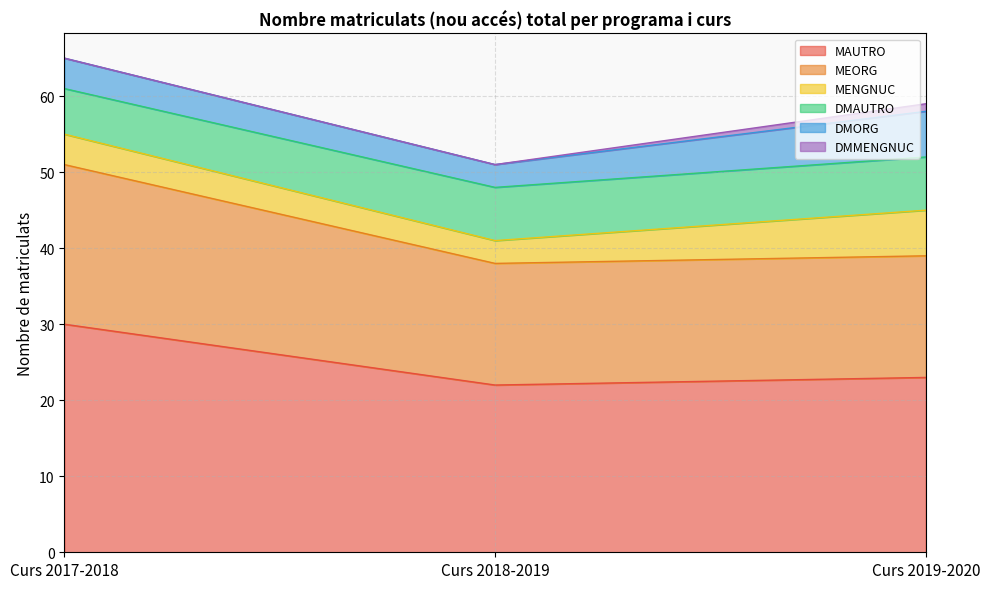

Reading left to right, extract all data points from this chart.

MAUTRO: 30	22	23
MEORG: 21	16	16
MENGNUC: 4	3	6
DMAUTRO: 6	7	7
DMORG: 4	3	6
DMMENGNUC: 0	0	1